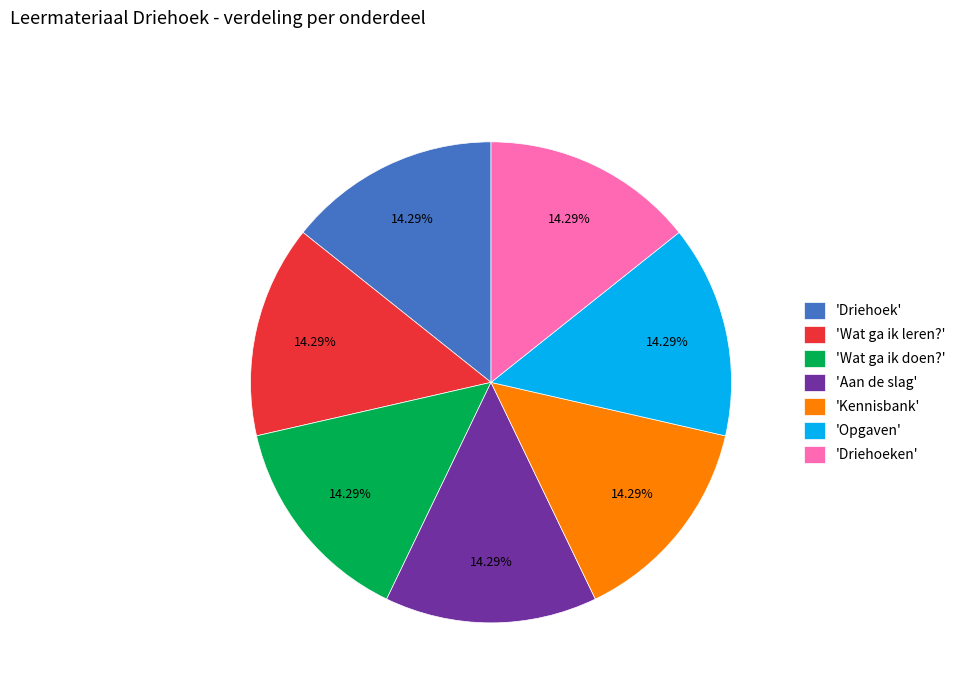

Is the sum of 'Wat ga ik leren?' and 'Kennisbank' greater than half?

No